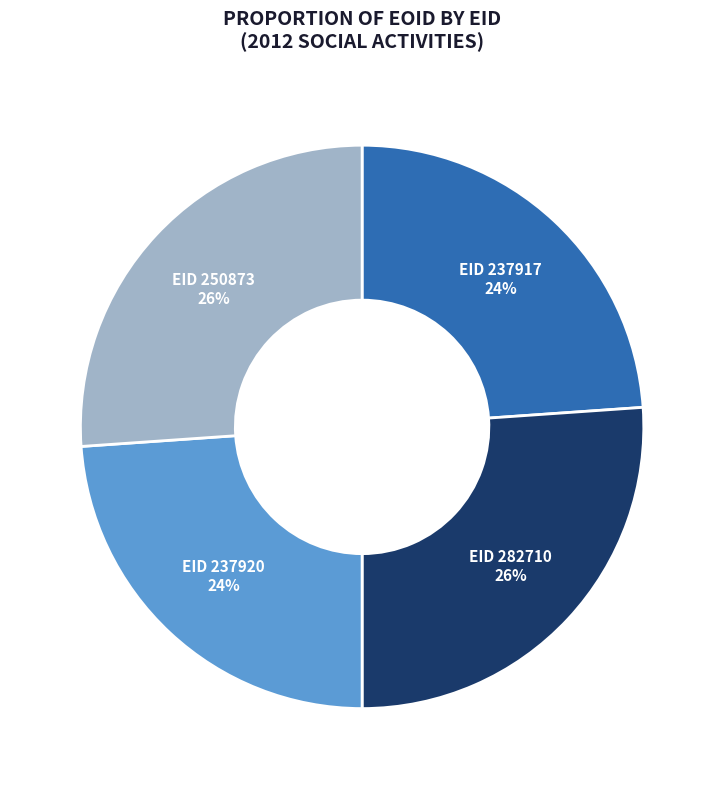

To the nearest percent, what is the average slice percentage?

25%